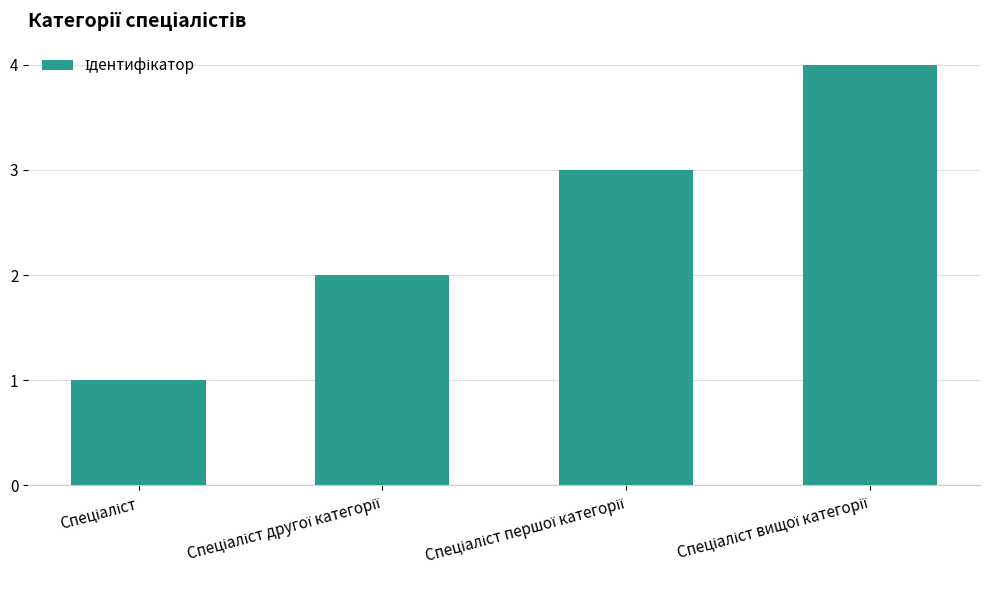

What is the greatest value displayed?

4